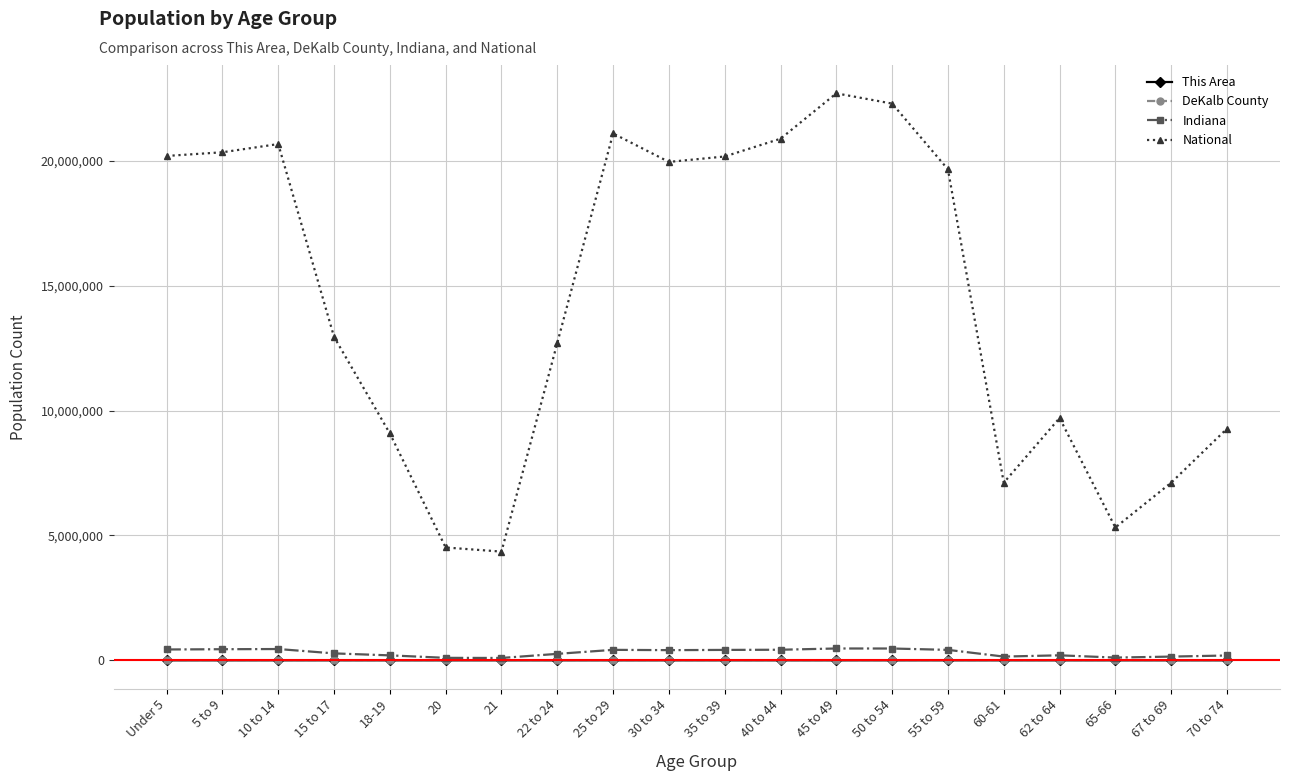

What is the highest value of the National series?

22708591